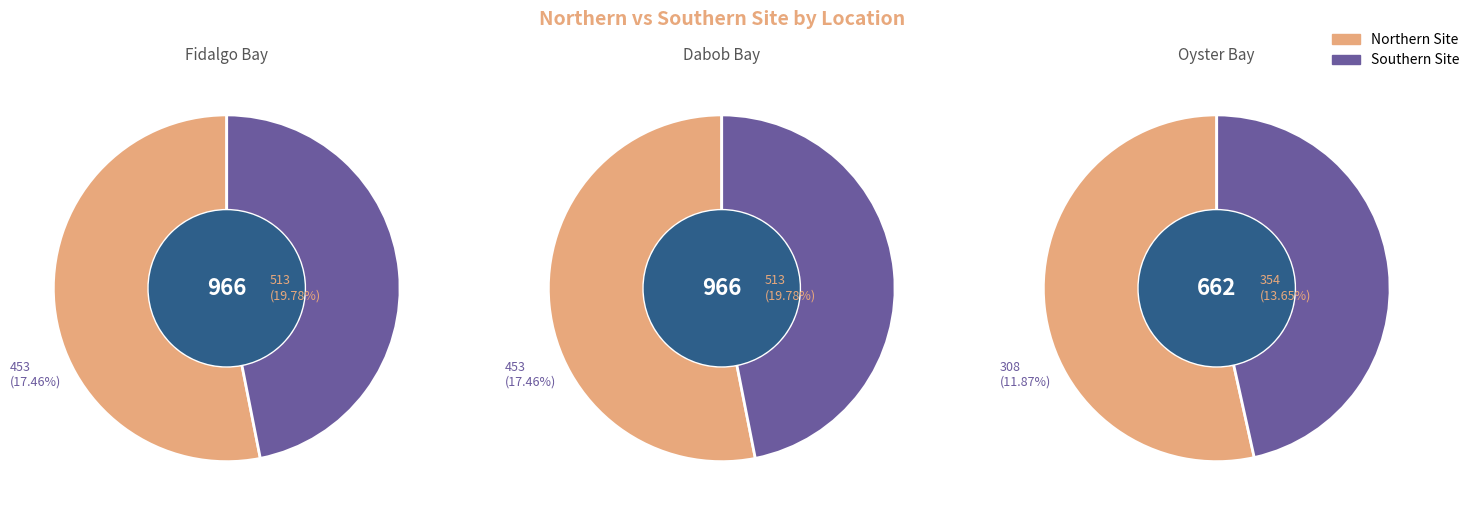

Is there a majority slice in this chart?

No